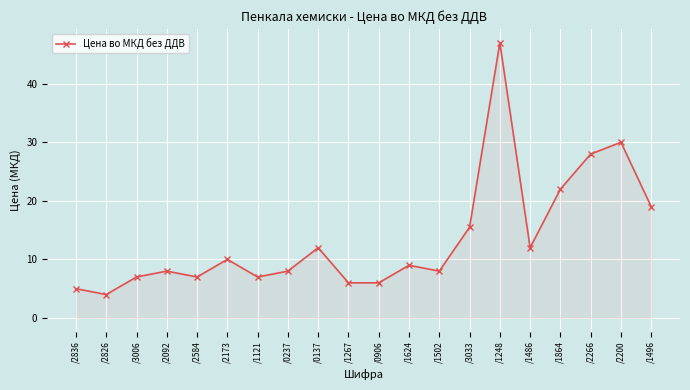

Reading left to right, transcribe all the data shown in this chart.

/2836=5.0	/2826=4.0	/3006=7.0	/2092=8.0	/2584=7.0	/2173=10.0	/1121=7.0	/0237=8.0	/0137=12.0	/1267=6.0	/0906=6.0	/1624=9.0	/1502=8.0	/3033=15.5	/1248=47.0	/1486=12.0	/1864=22.0	/2266=28.0	/2200=30.0	/1496=19.0